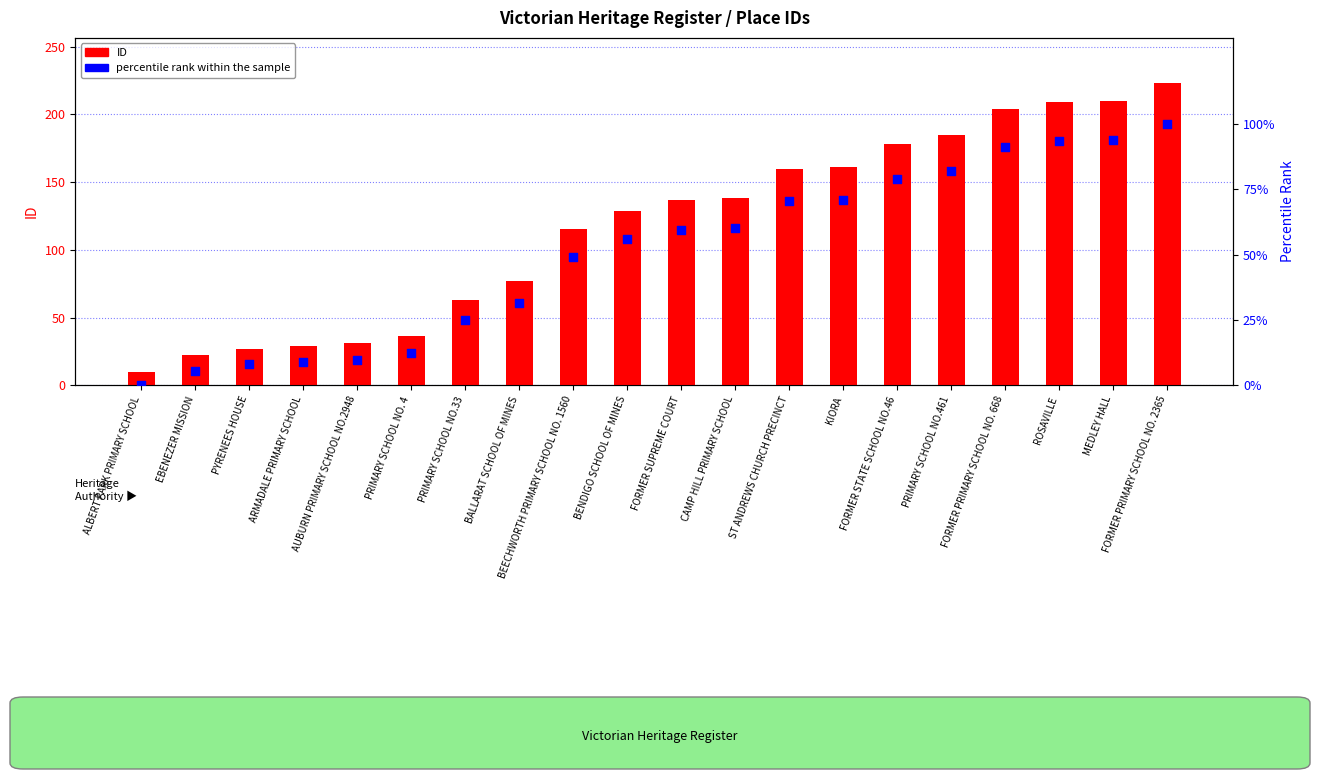

What are all the series names shown in the legend?

ID, percentile rank within the sample